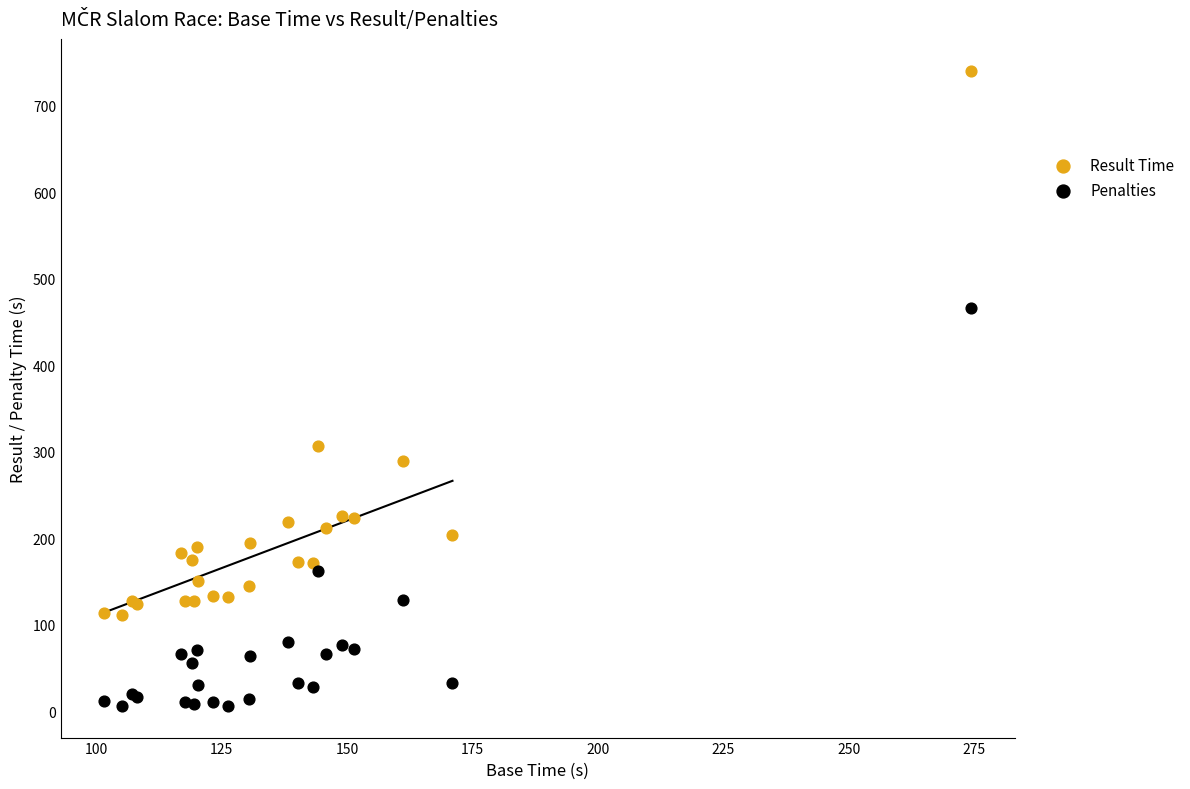

In the Result Time series, what Y value is closest to 425?

306.1